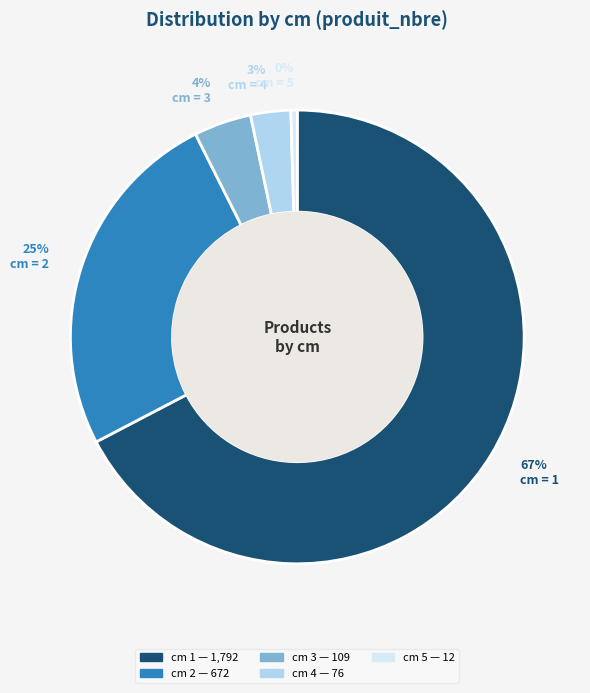

To the nearest percent, what is the average slice percentage?

20%